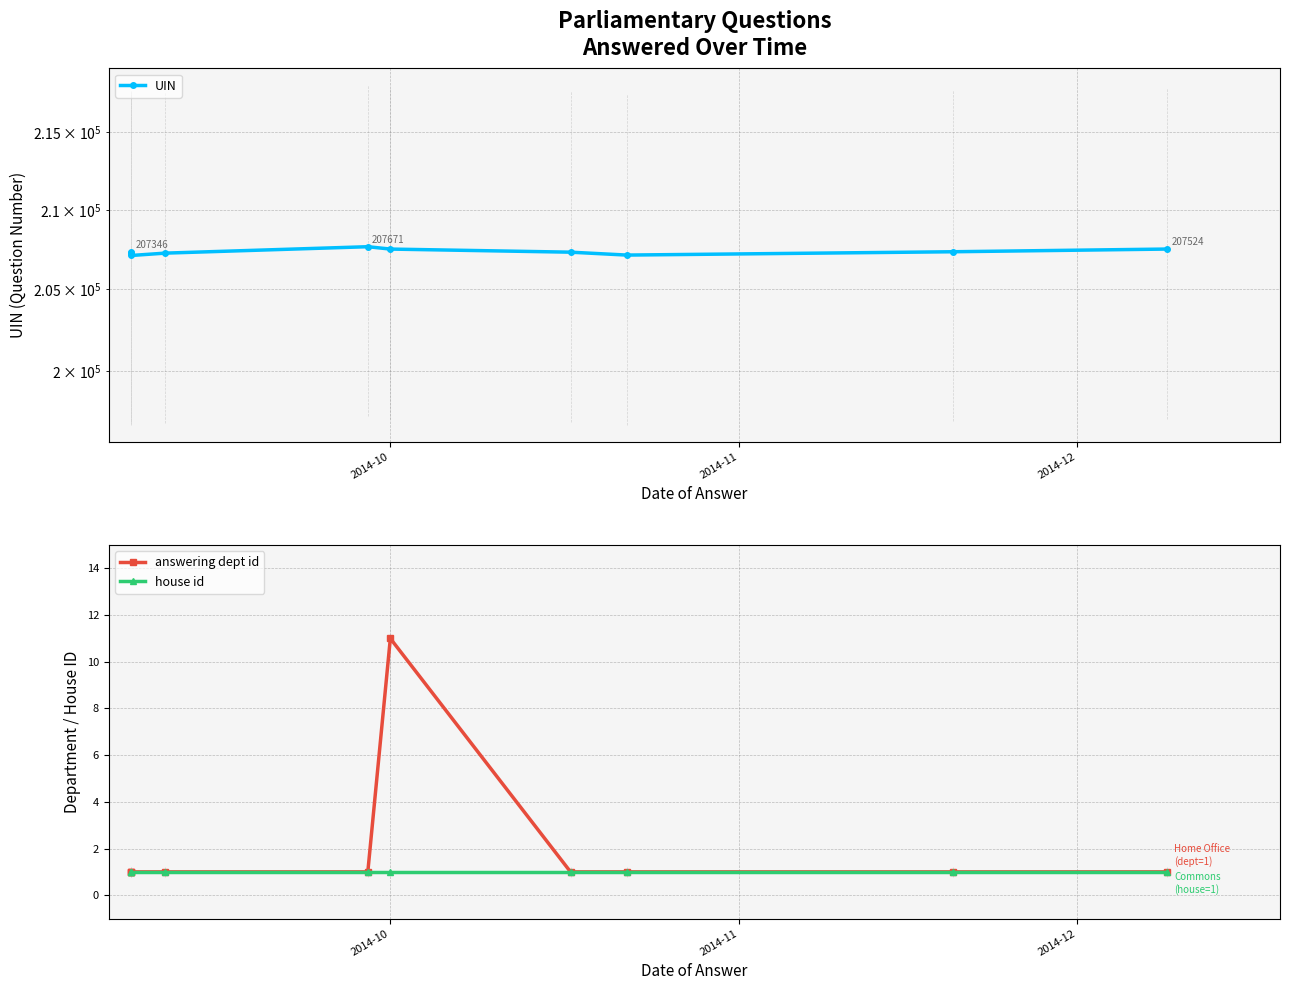

Reading left to right, transcribe all the data shown in this chart.

UIN: 207346	207274	207121	207268	207671	207523	207328	207146	207355	207524
answering dept id: 1	1	1	1	1	11	1	1	1	1
house id: 1	1	1	1	1	1	1	1	1	1